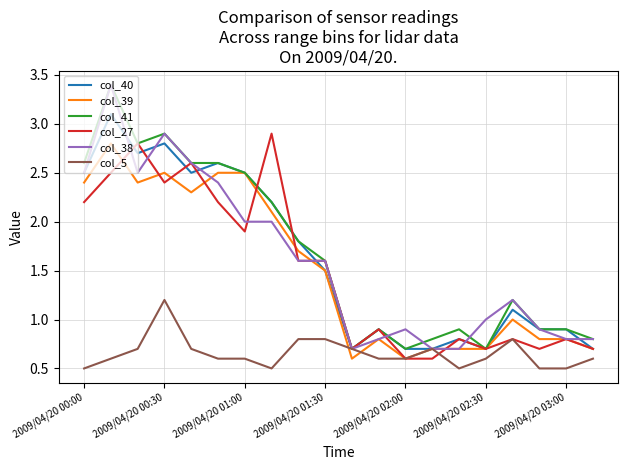

What is the lowest value of the col_39 series?

0.6